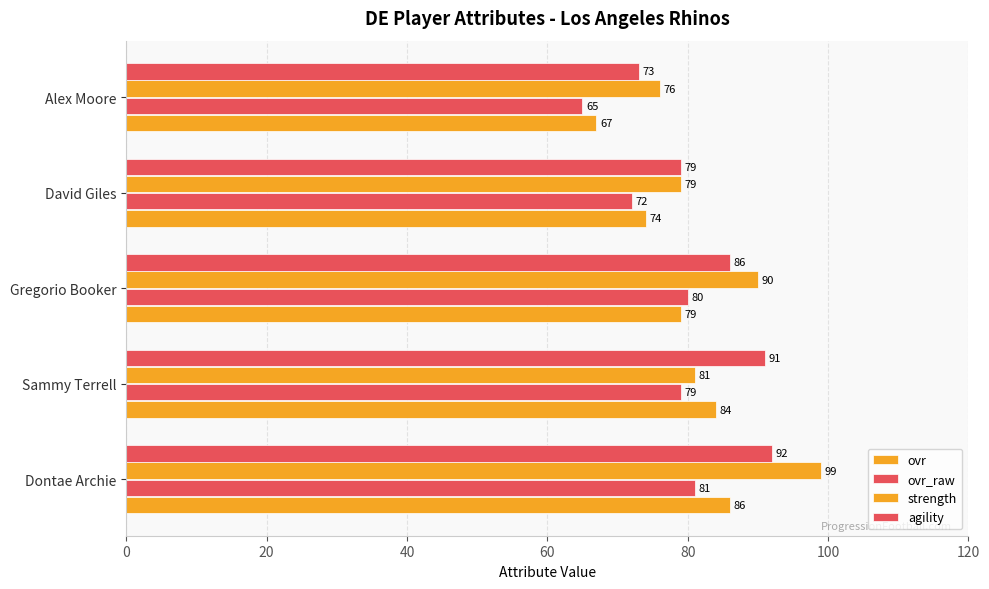

How many data points does each series have?

5